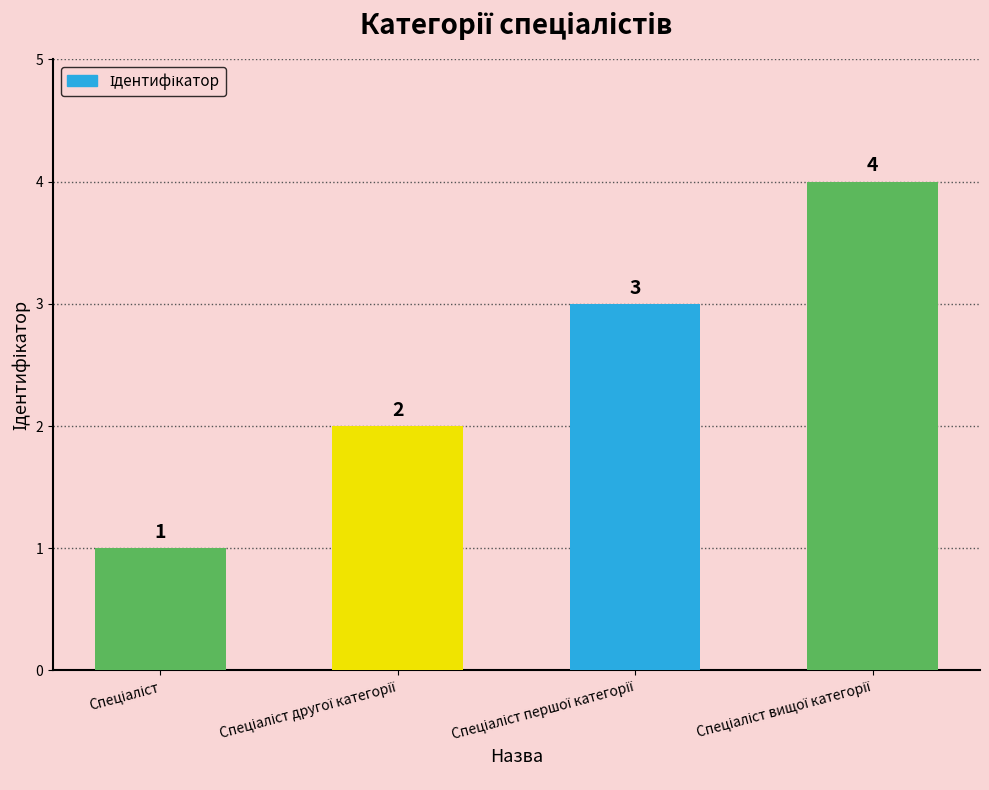

What is the greatest value displayed?

4